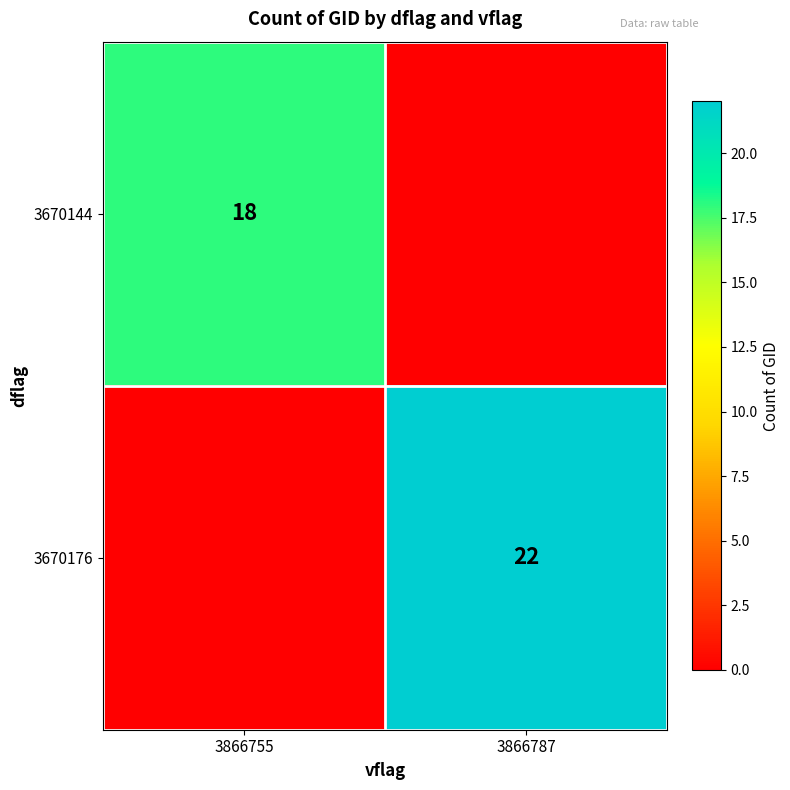

True or false: 3670176 has a value of 11 at 3866787.

False